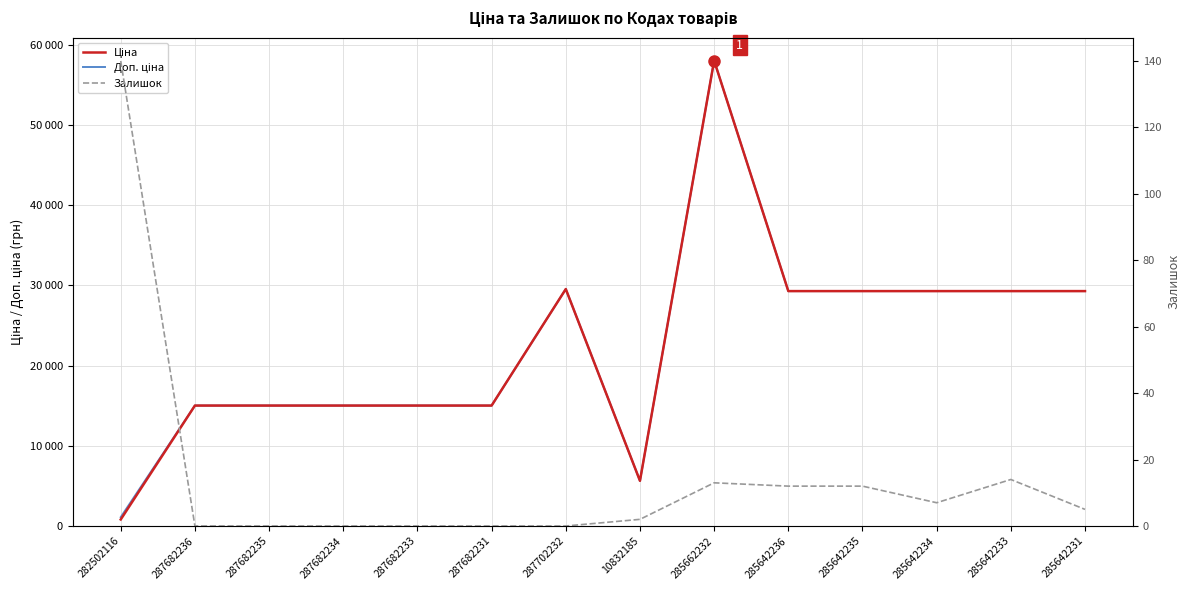

What position from the left is 287682233?

5